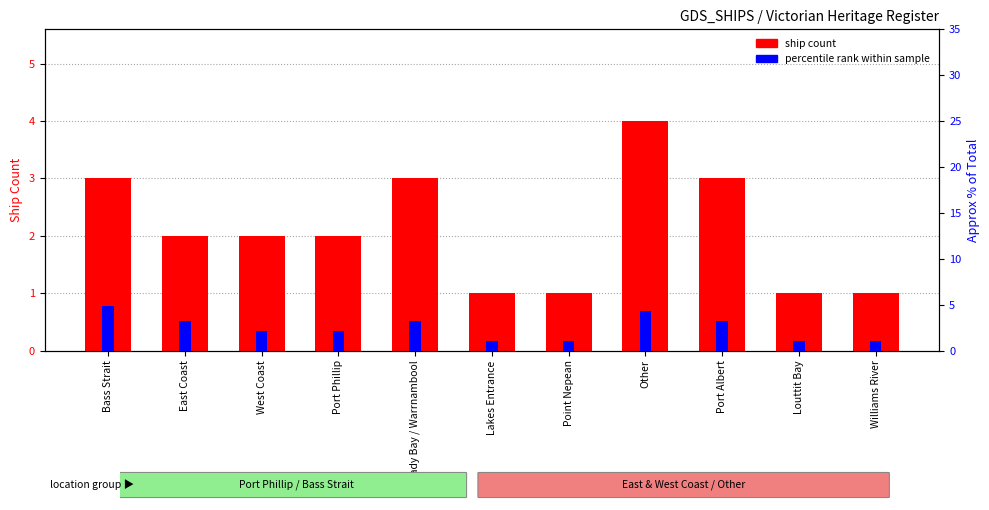

At how many categories does at least one series exceed 4?

2